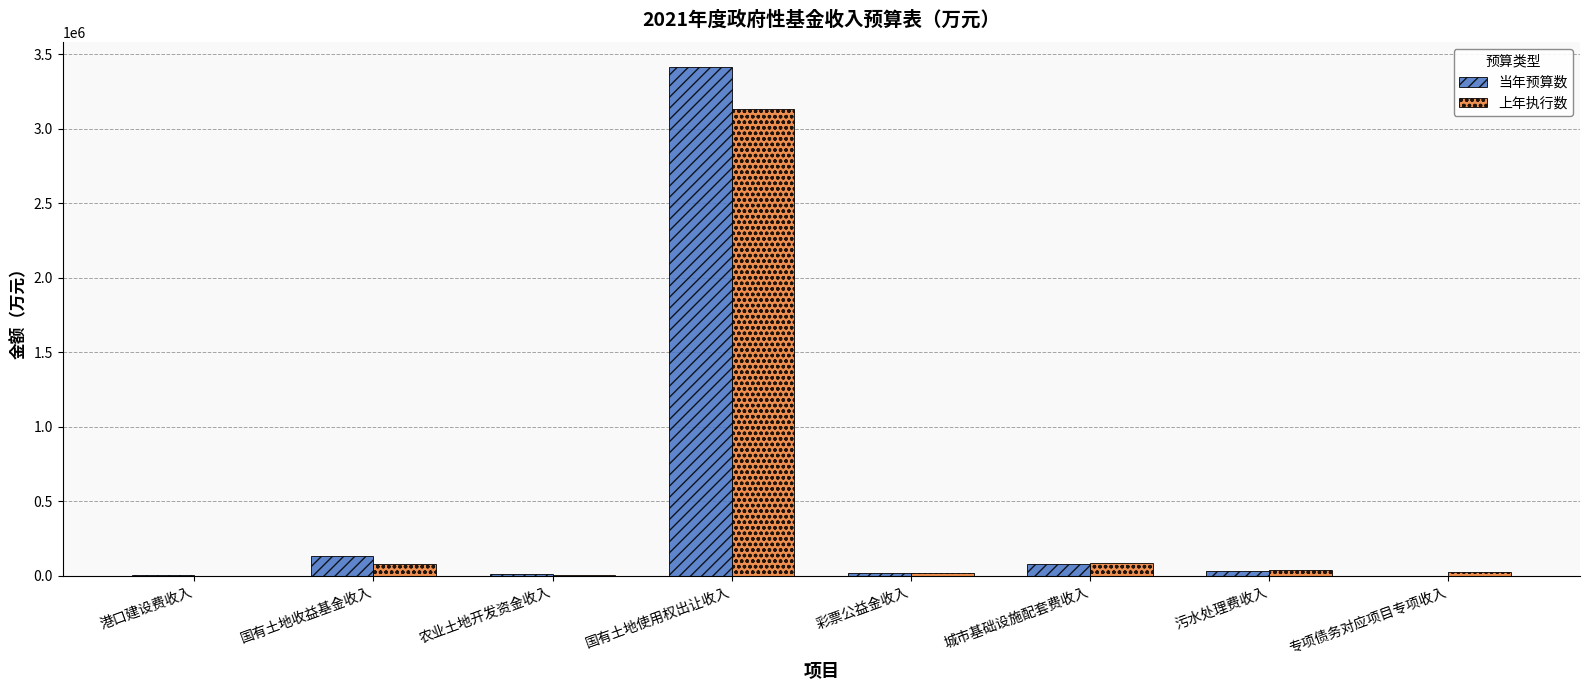

What is the greatest value displayed?

3410550